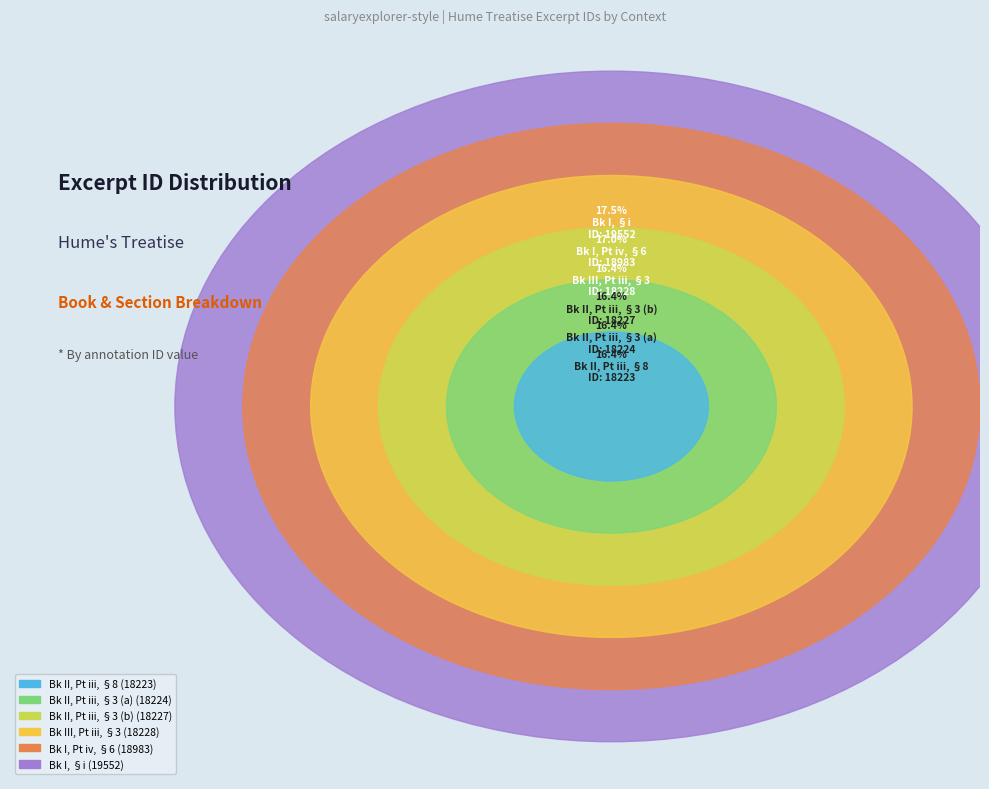

Which category has the smallest portion of the pie?

Book II, Part iii, Section 8